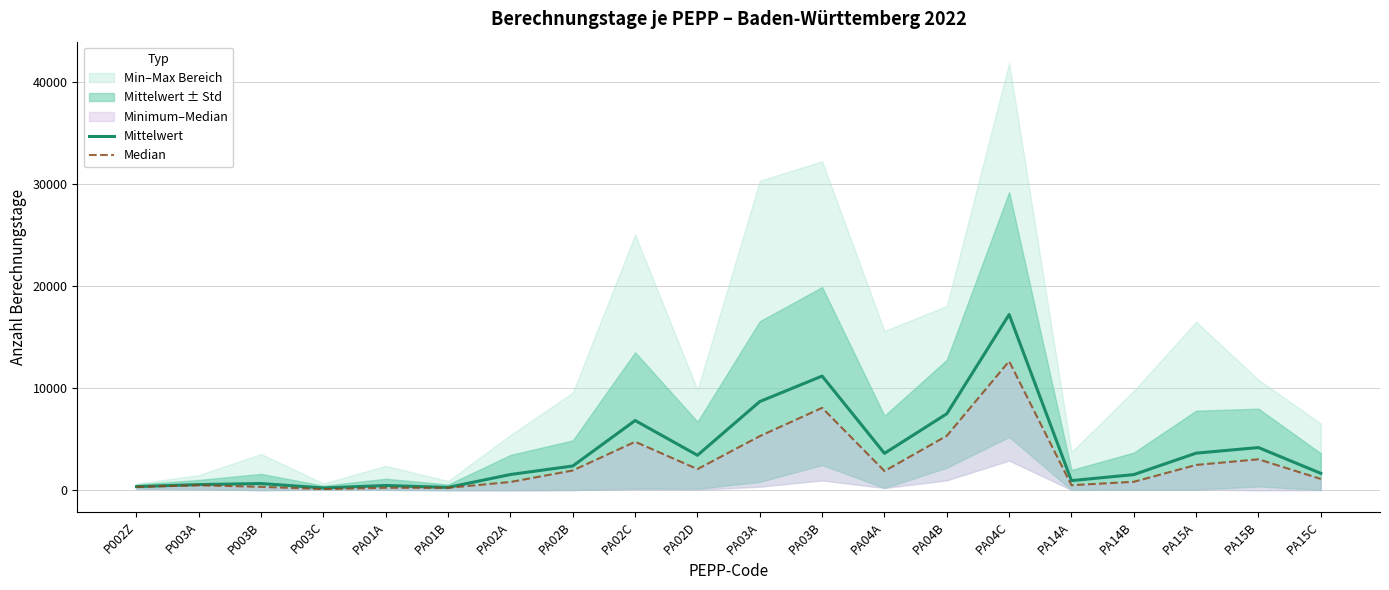

At how many categories does at least one series exceed 15466?

1